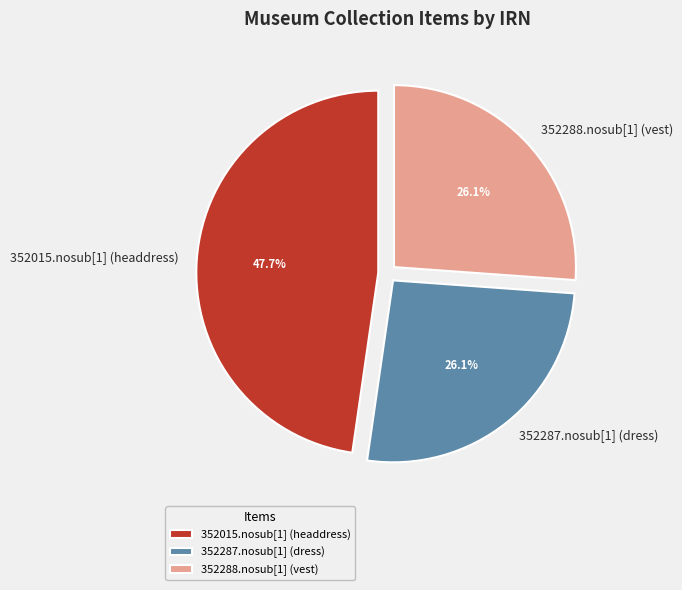

What portion of the pie excludes 352015.nosub[1] (headdress)?

52.3%